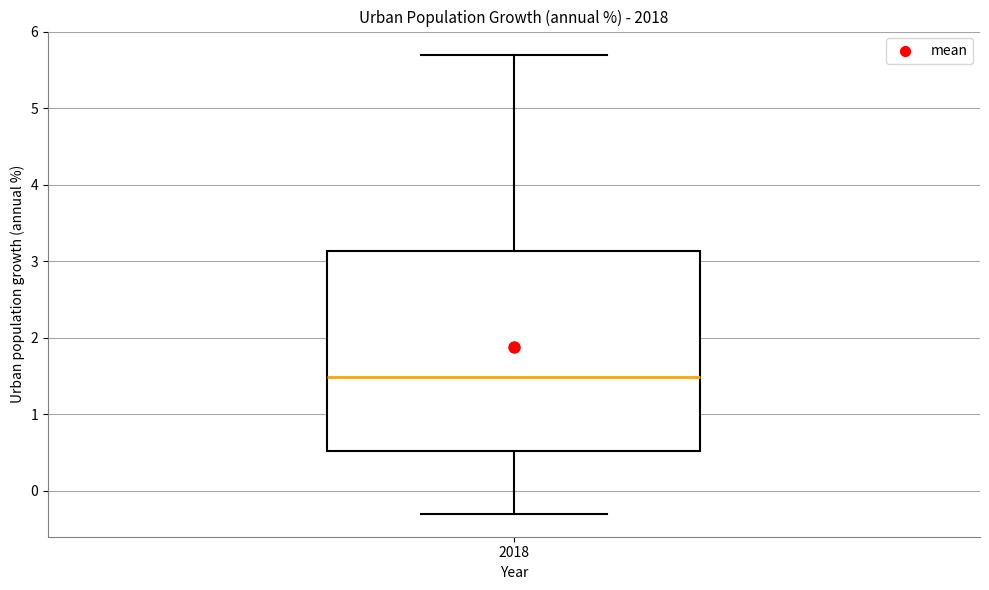

Where is the upper edge of the box at x = 2018 on the y-axis? The values are not printed on the chart, so give them approximately, as read against the axis.

3.1